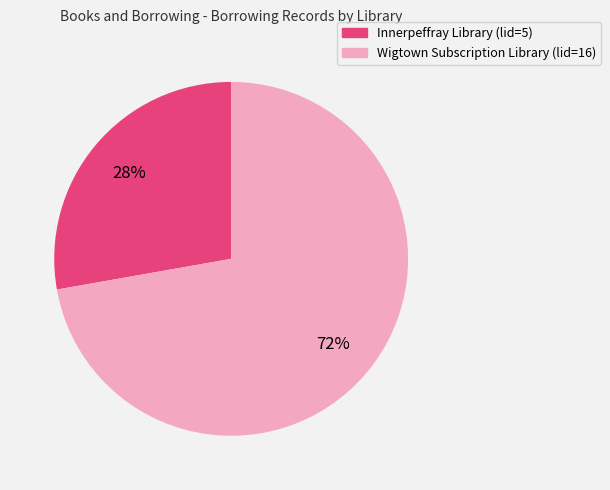

What is the smallest slice in the pie chart?

Innerpeffray Library (lid=5)